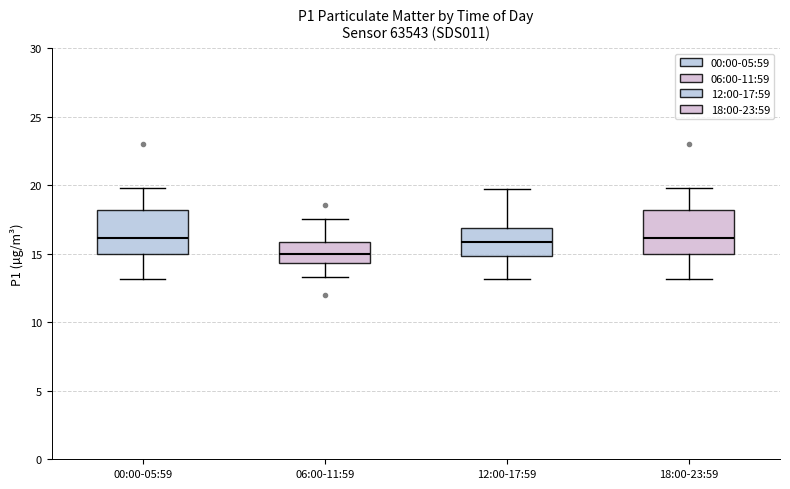

Reading left to right, read every box against the y-axis: the position of its median line, the range the box covers, and the ends of its whiskers. The values are not printed on the chart, so give them approximately, as read against the axis.

00:00-05:59: median 16.0, box 15.0 to 18.0, whiskers 13.0 to 20.0
06:00-11:59: median 15.0, box 14.5 to 16.0, whiskers 13.5 to 17.5
12:00-17:59: median 16.0, box 15.0 to 17.0, whiskers 13.0 to 19.5
18:00-23:59: median 16.0, box 15.0 to 18.0, whiskers 13.0 to 20.0